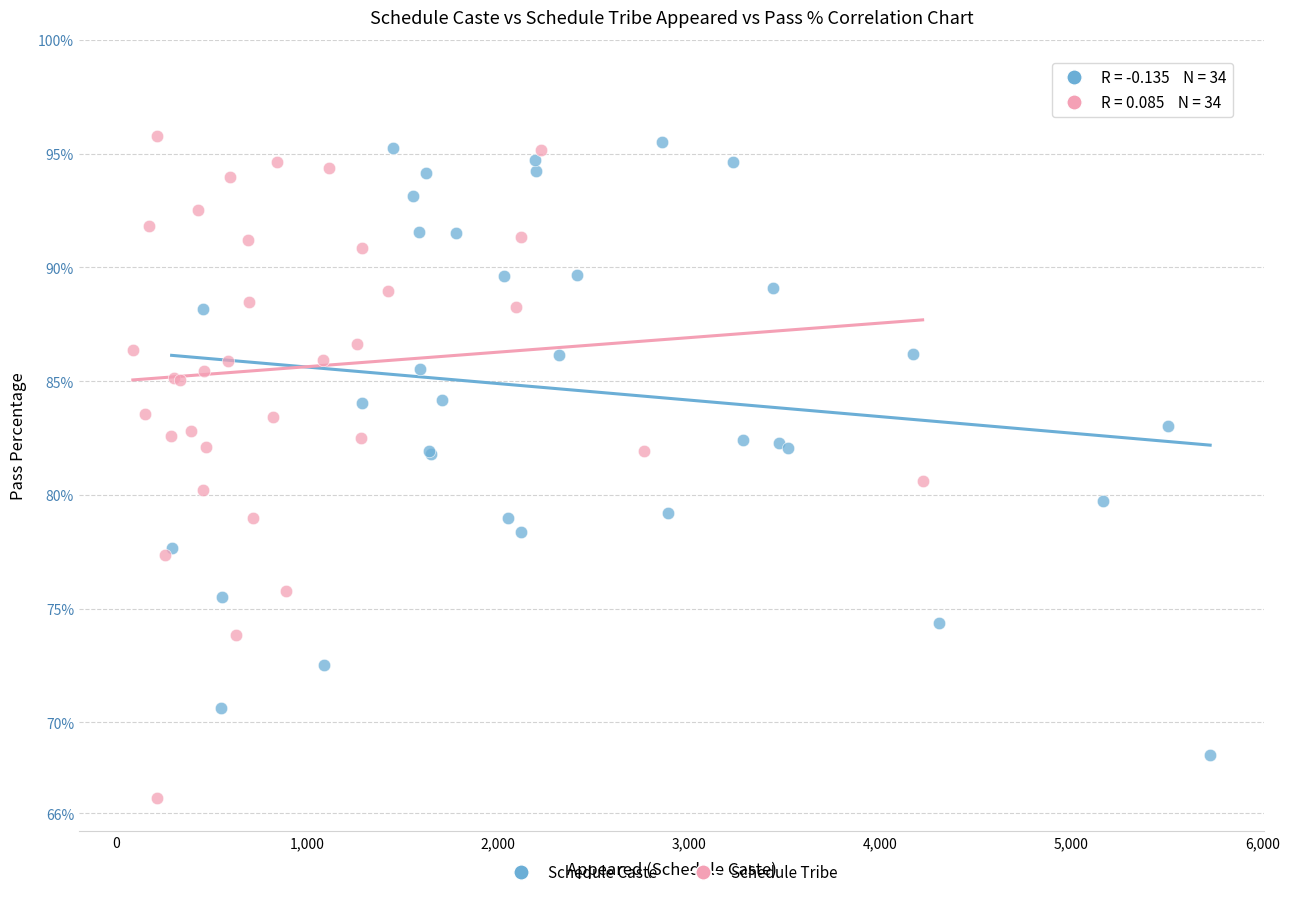

Which series contains the lowest Y value?

Schedule Tribe